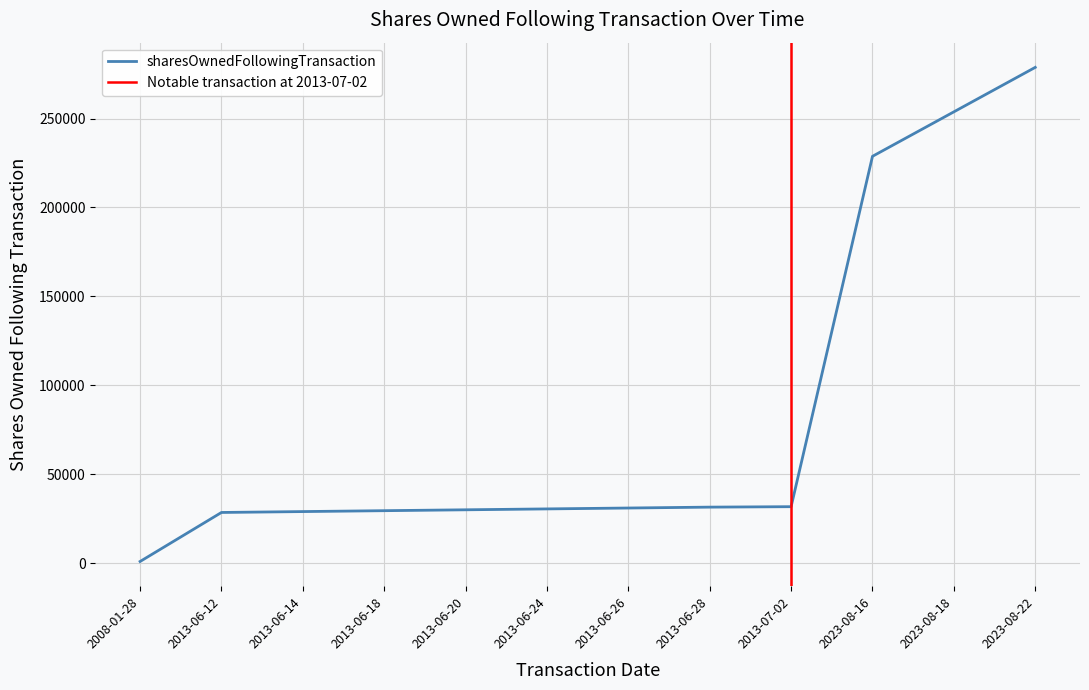

What is the difference between the maximum and second lowest values?

250218